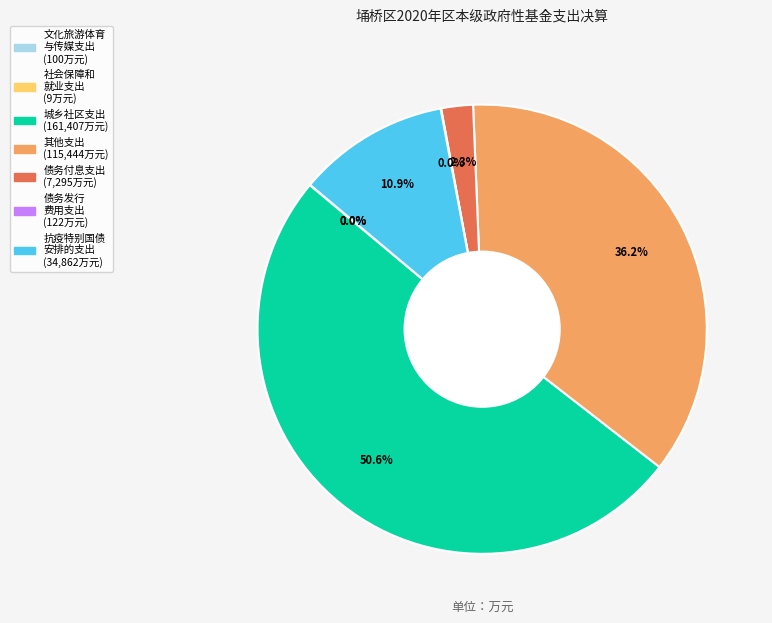

How many slices are in this pie chart?

7